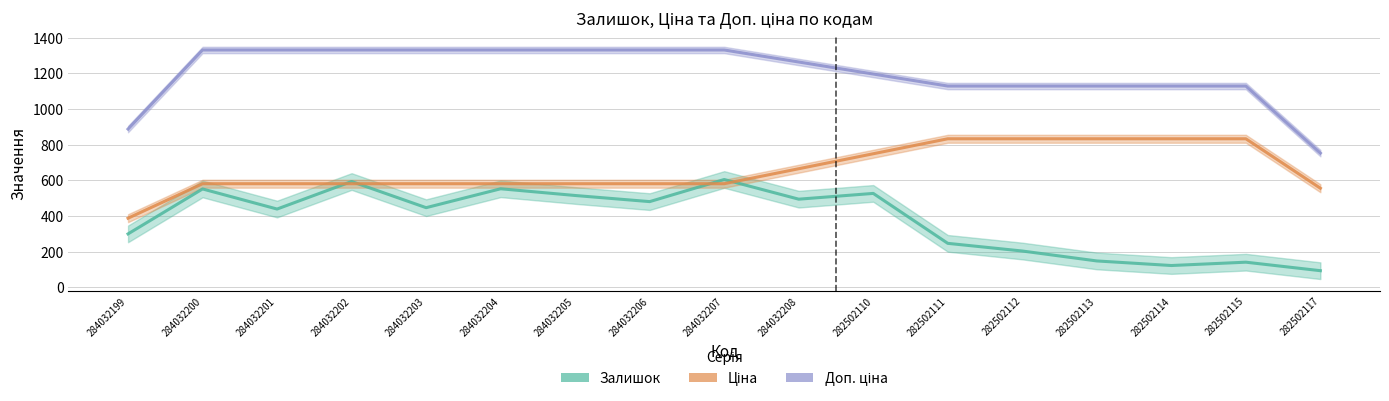

What is the label of the 11th point from the right?

284032205